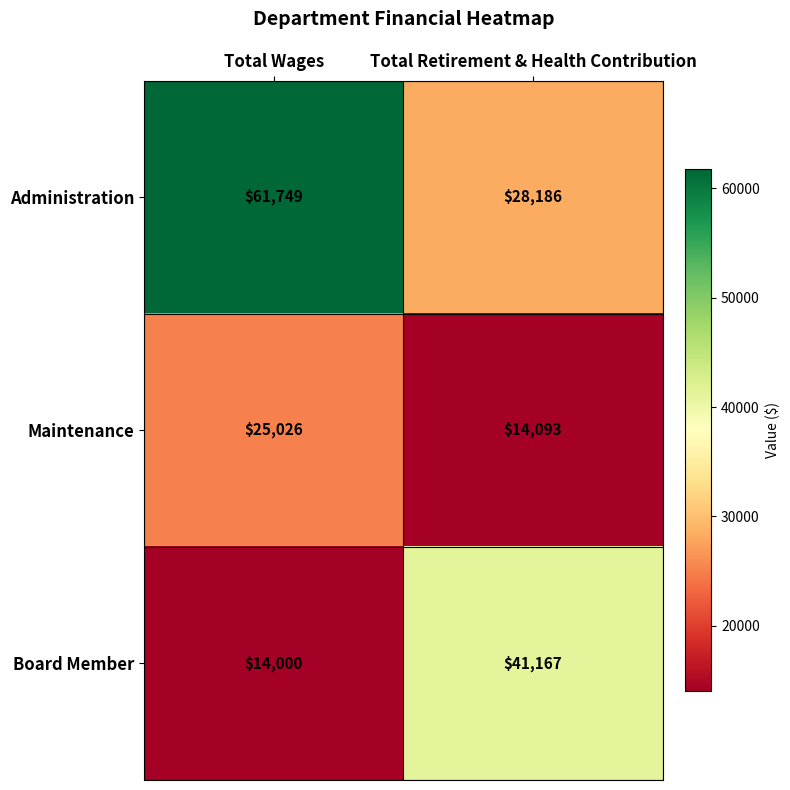

Reading right to left, what are all the values shown in this chart?

Administration: 28186	61749
Maintenance: 14093	25026
Board Member: 41167	14000